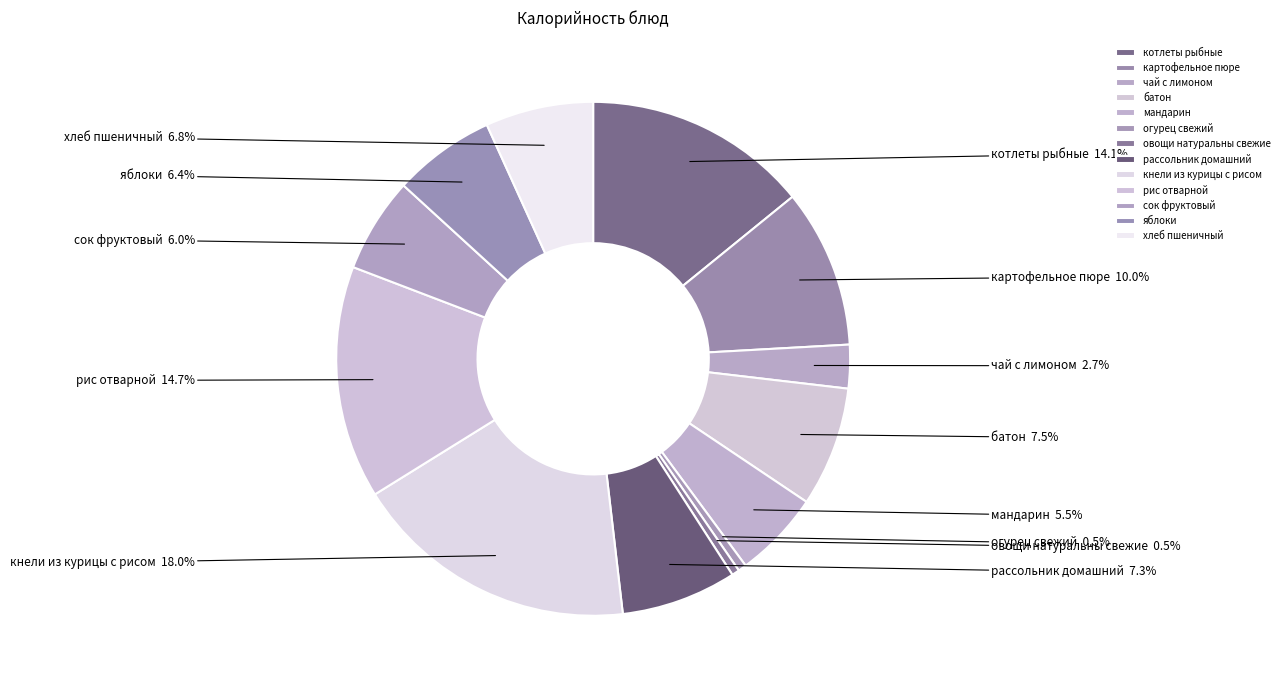

Does чай с лимоном represent more than half of the total?

No